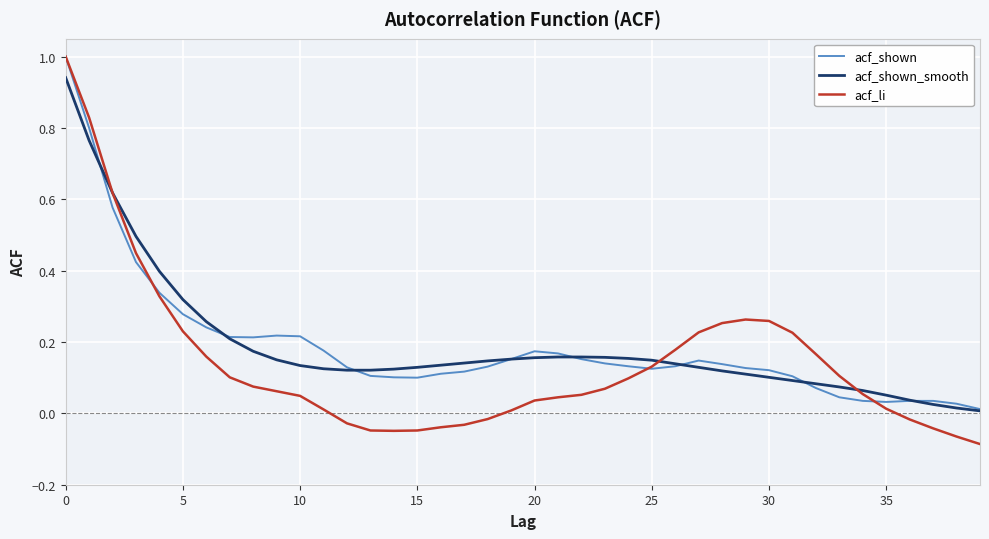

What is the greatest value displayed?

1.0